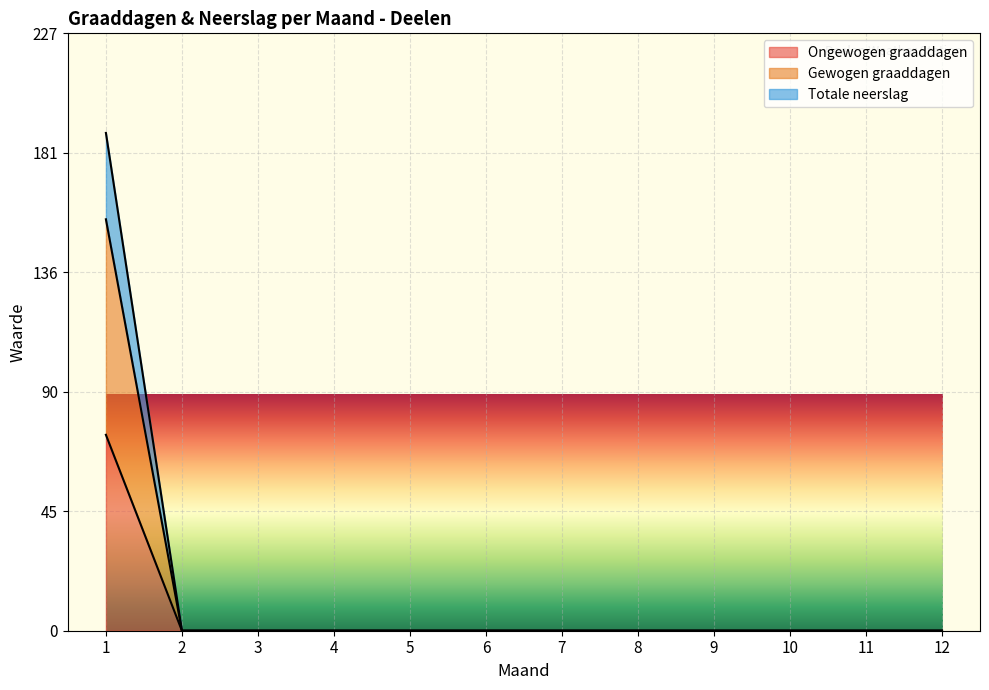

True or false: Gewogen graaddagen has a value of 0.0 at 9.

True